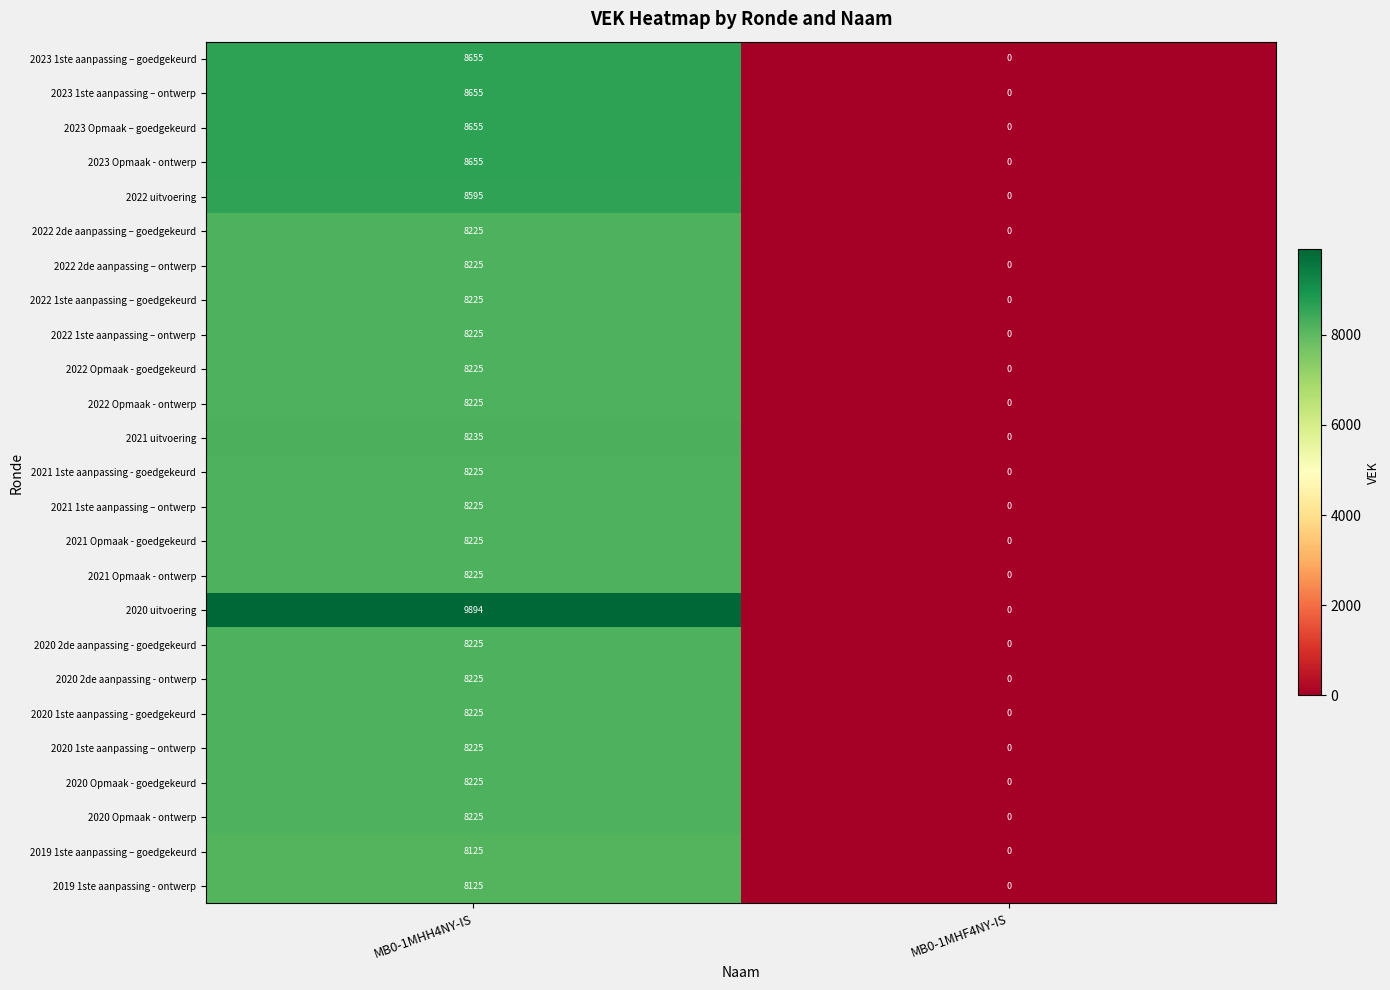

The 2019 1ste aanpassing - ontwerp series shows 11503 at MB0-1MHH4NY-IS. True or false?

False